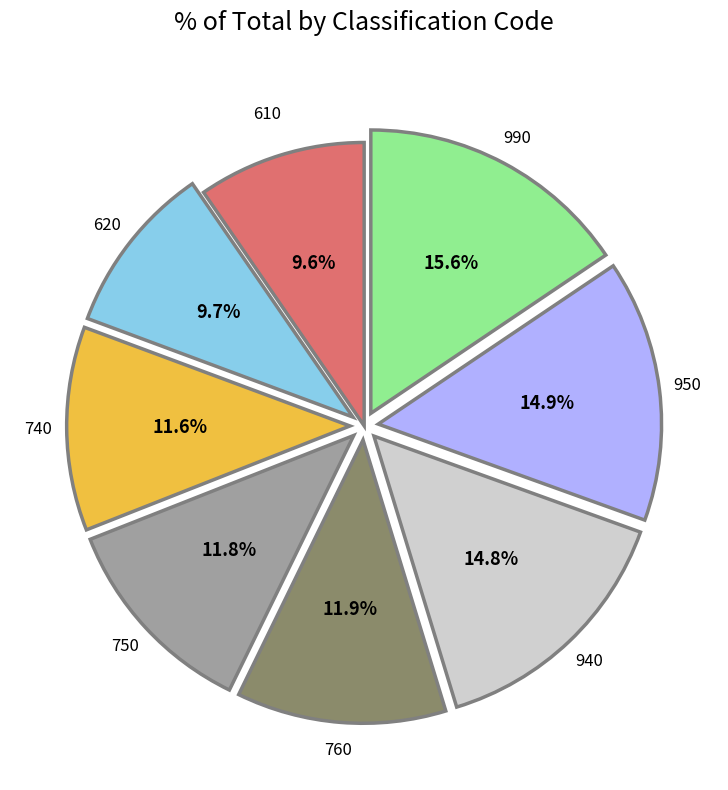

To the nearest percent, what percentage of the pie is 990?

16%